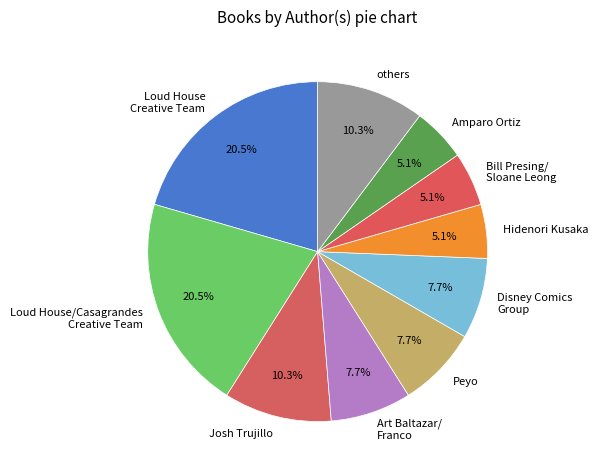

Approximately how many times larger is the value at Loud House Creative Team compared to Peyo?

2.7